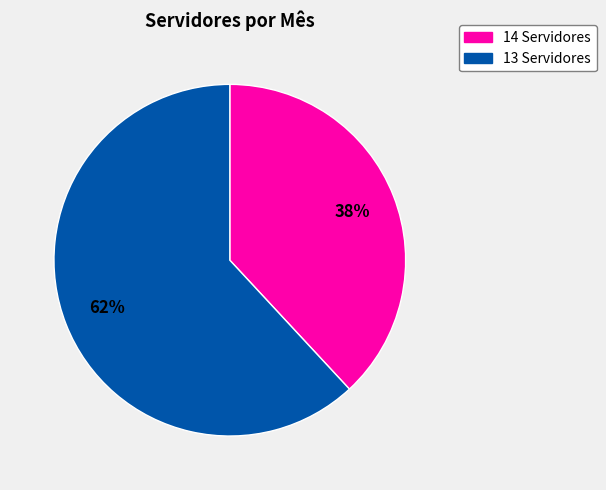

Is there a majority slice in this chart?

Yes